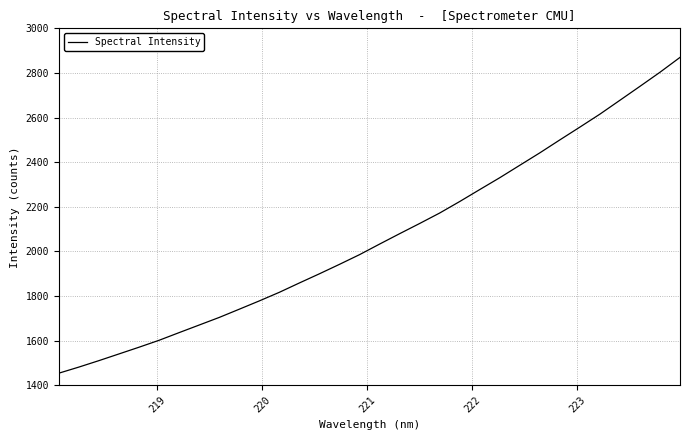

What is the smallest value displayed?

1453.7